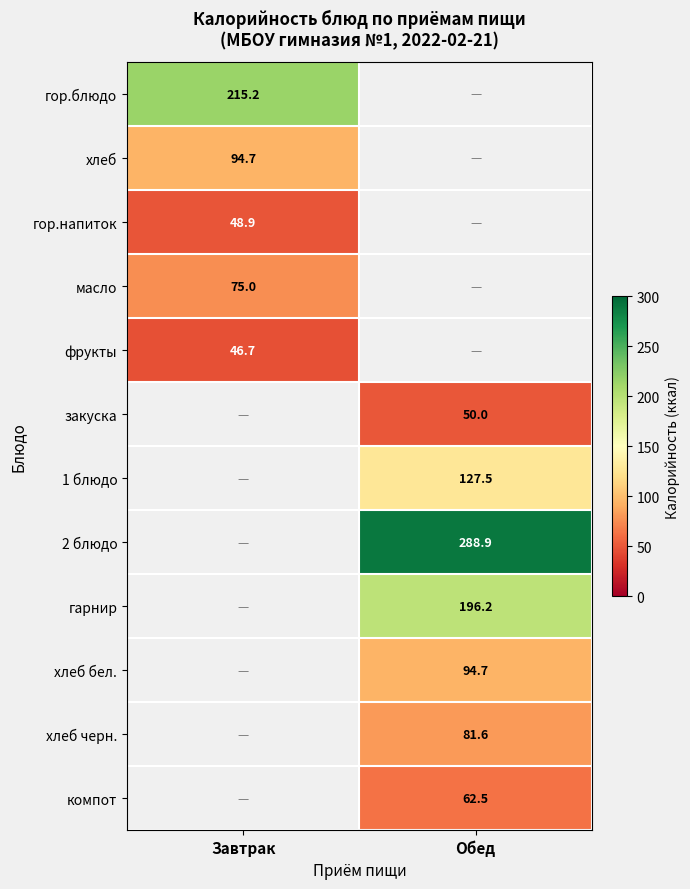

Is the value of 1 блюдо at Обед greater than the value of хлеб at Завтрак?

Yes